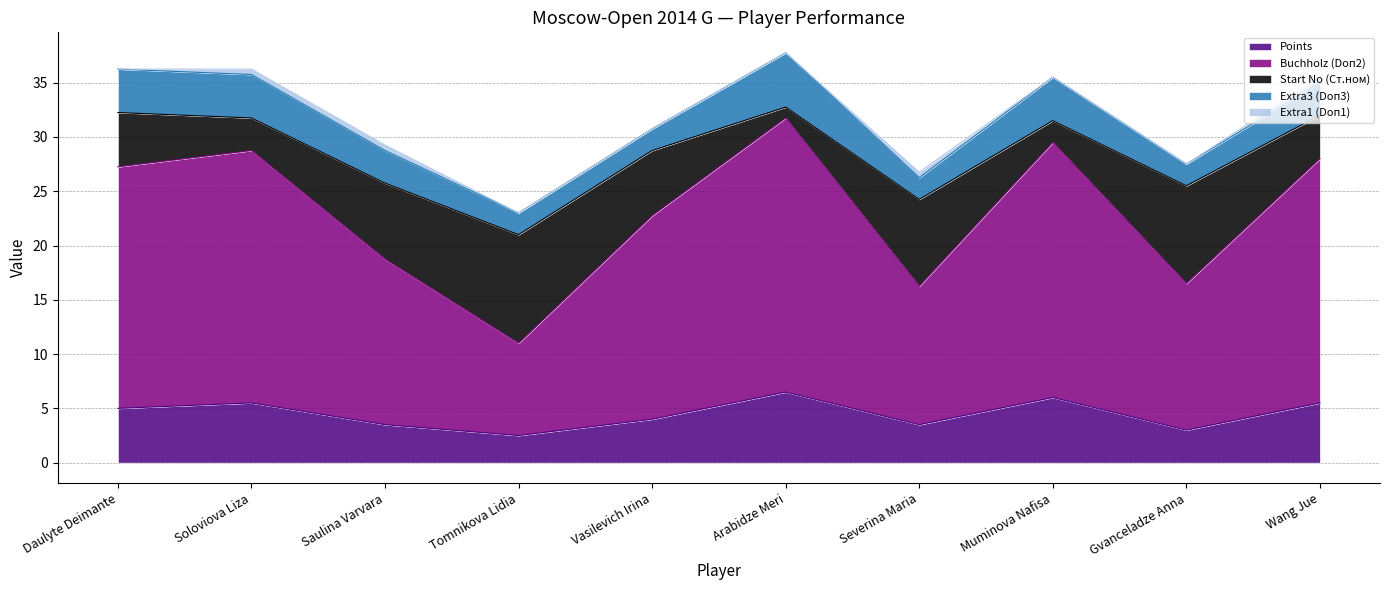

How many data points does each series have?

10